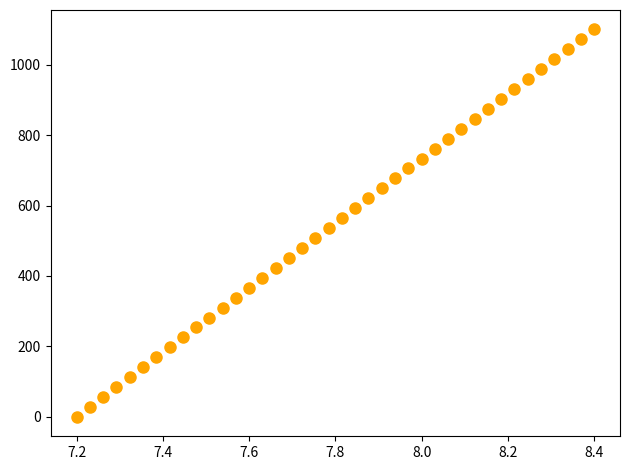

What is the range of Y values (max minus min)?

1100.0